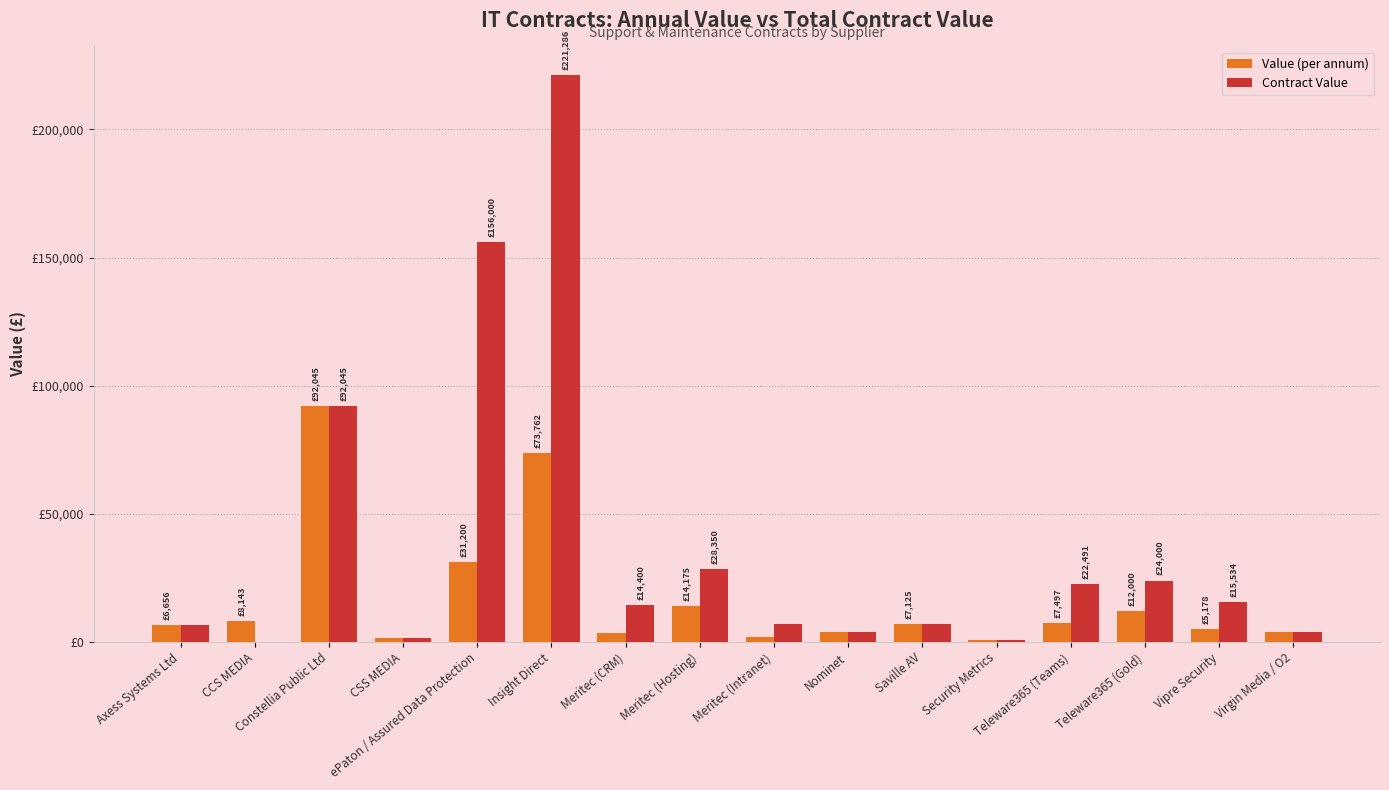

What position from the left is Virgin Media / O2?

16